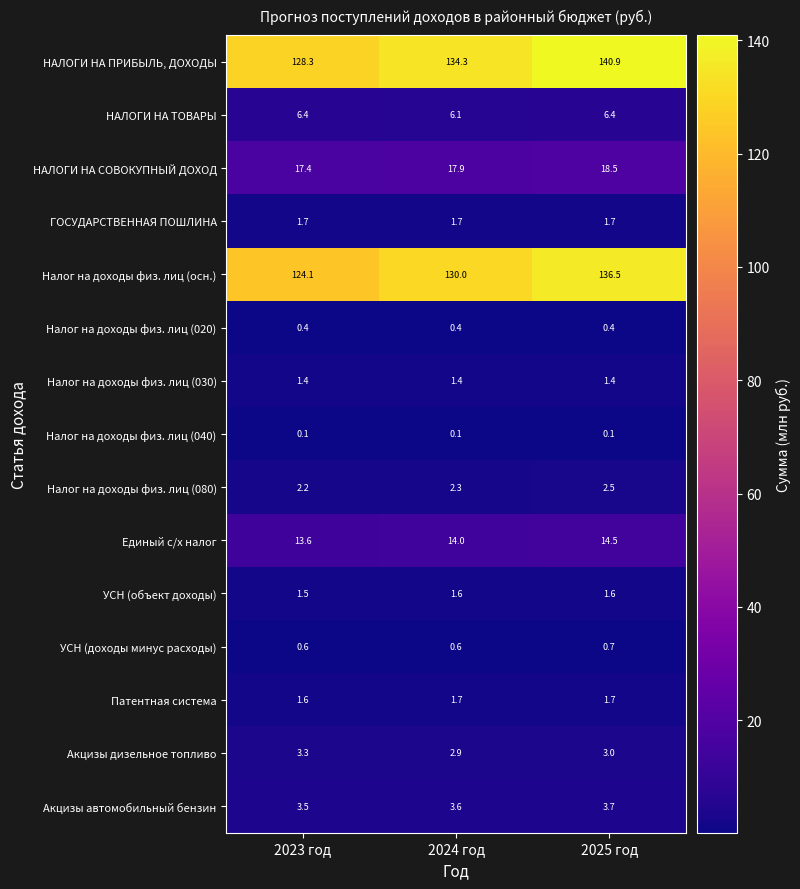

At which category does the chart reach its peak across all series?

2025 год